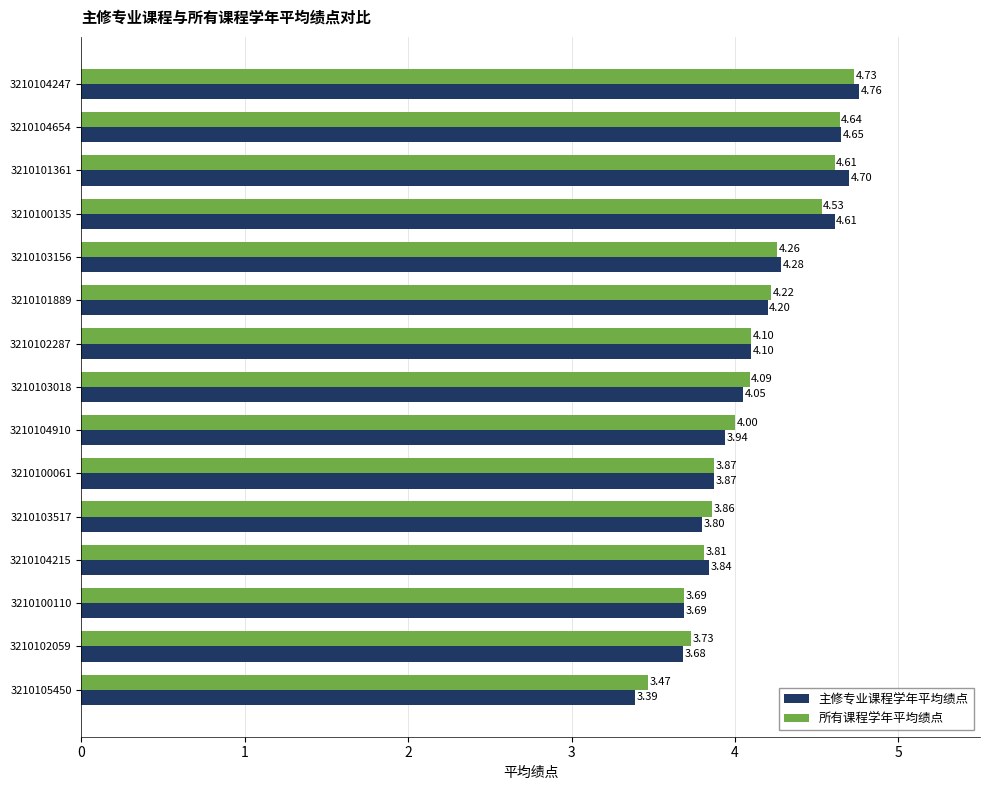

What is the sum of the 主修专业课程学年平均绩点 values at 3210100061 and 3210102287?

8.0